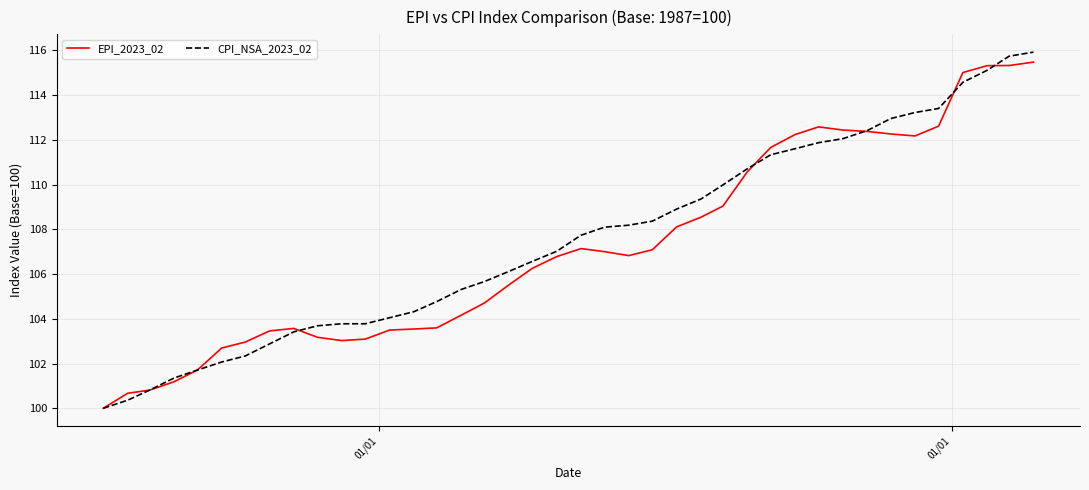

What is the minimum value shown in the chart?

100.0